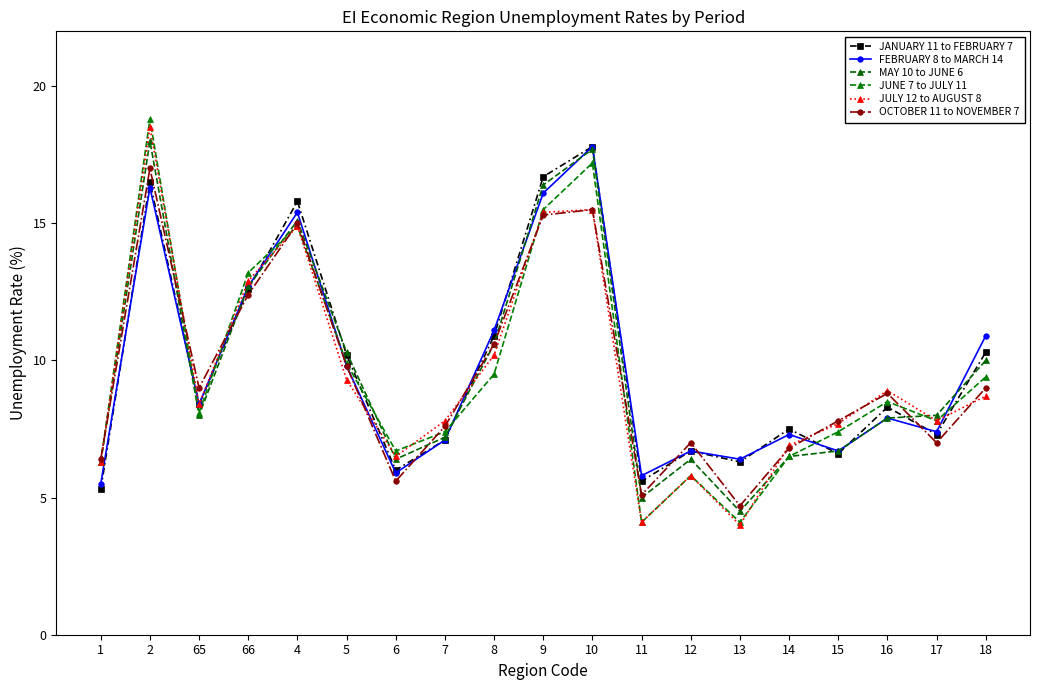

What is the maximum value for JUNE 7 to JULY 11?

18.8